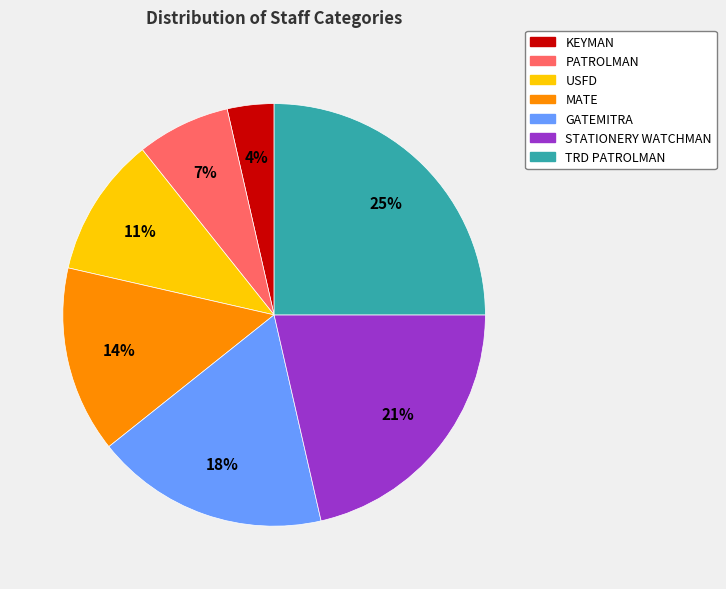

To the nearest percent, what is the combined percentage of PATROLMAN and MATE?

21%